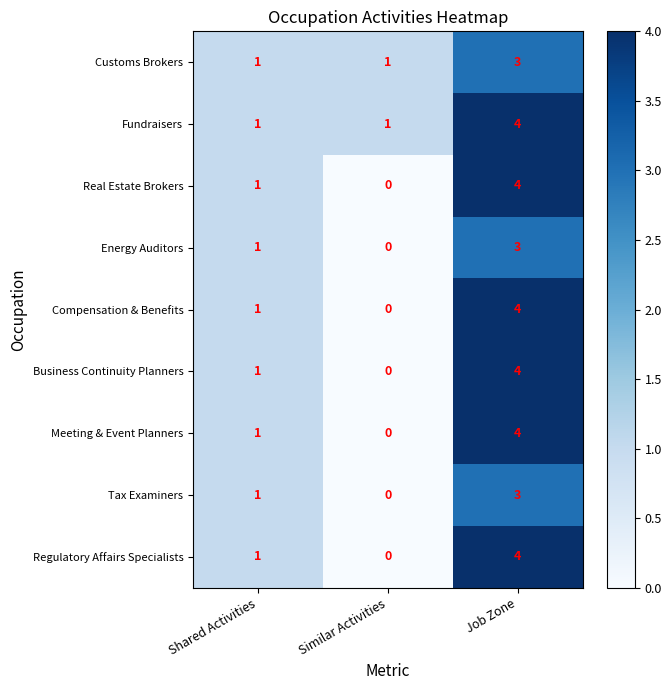

At which category does the chart reach its minimum across all series?

Similar Activities